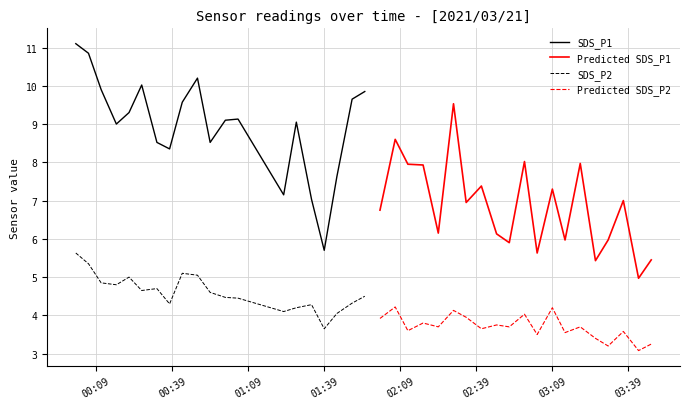

What are all the series names shown in the legend?

SDS_P1, Predicted SDS_P1, SDS_P2, Predicted SDS_P2